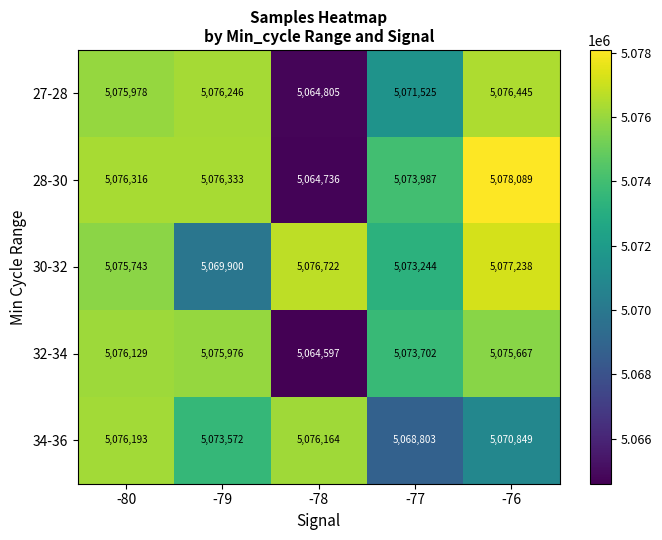

Rank the series at -78 from highest to lowest value.

30-32, 34-36, 27-28, 28-30, 32-34